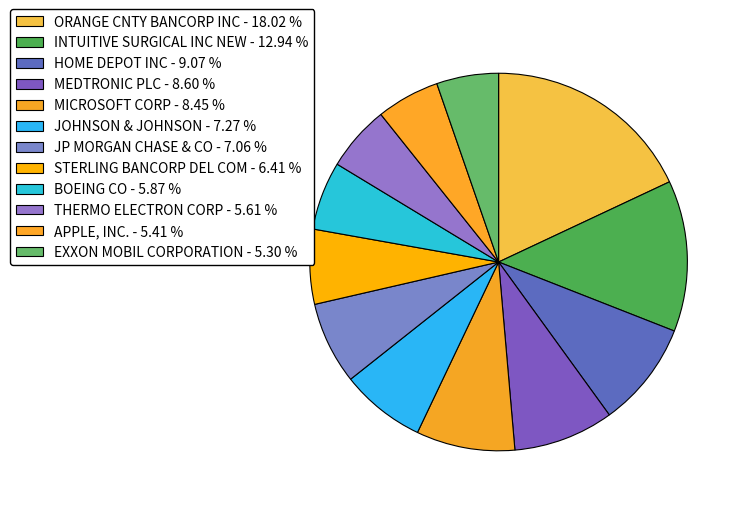

How many segments does this pie chart have?

12